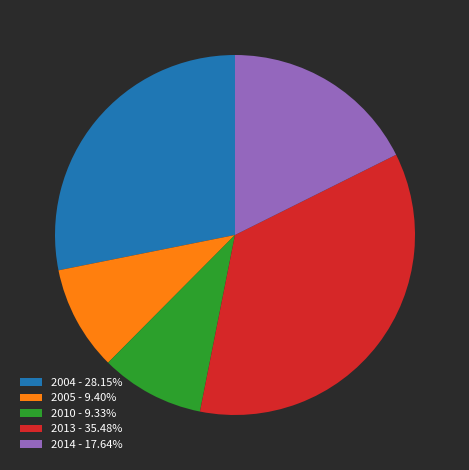

Do 2010 - 9.33% and 2014 - 17.64% together represent more than half of the pie?

No